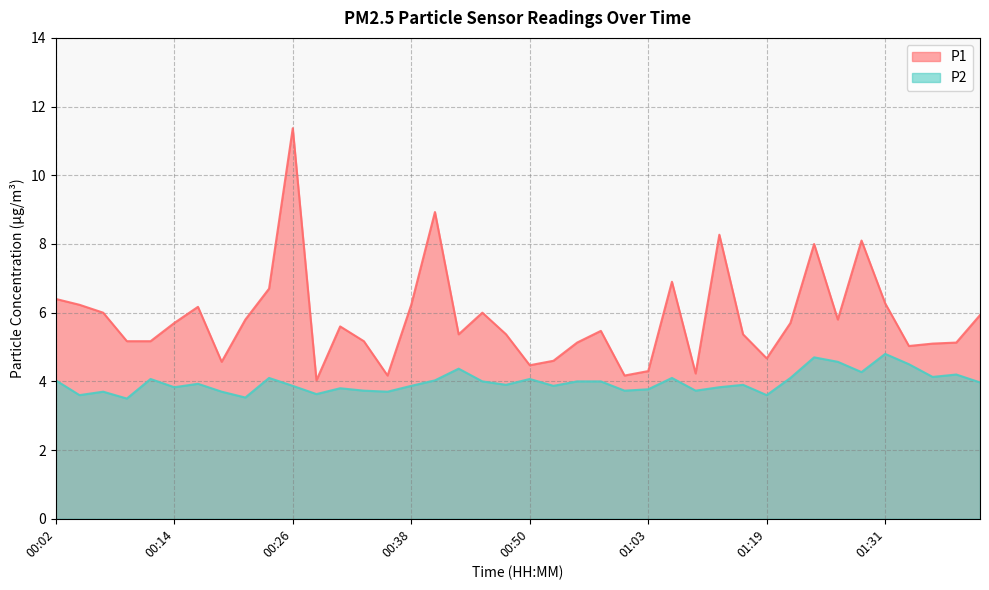

How many values in the P1 series exceed 5?

31